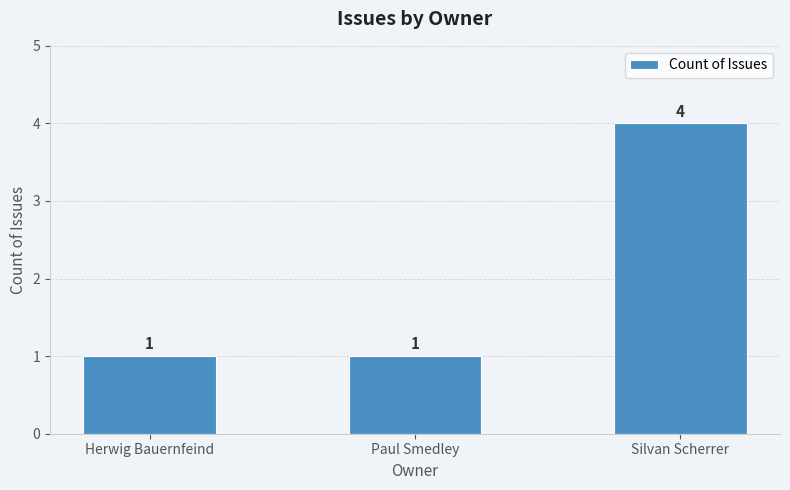

What is the label of the 3rd bar from the left?

Silvan Scherrer